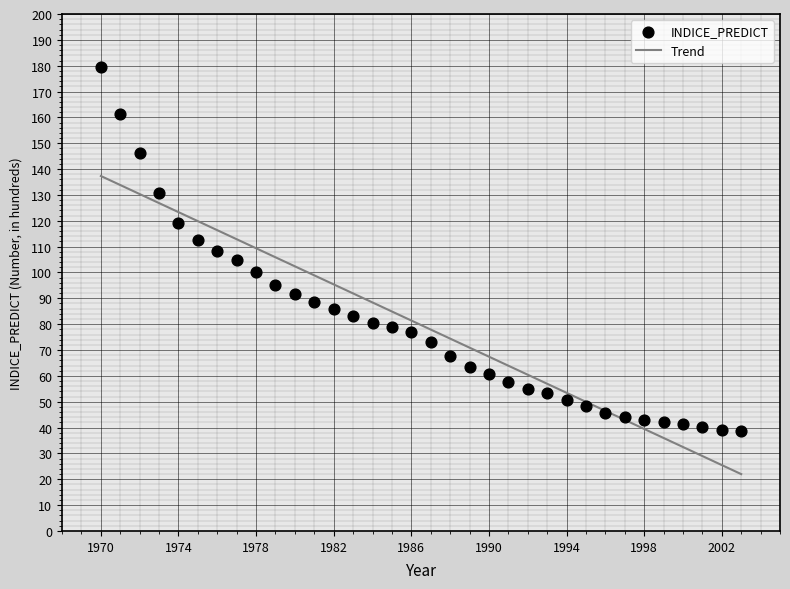

What is the range of X values (max minus min)?

33.0